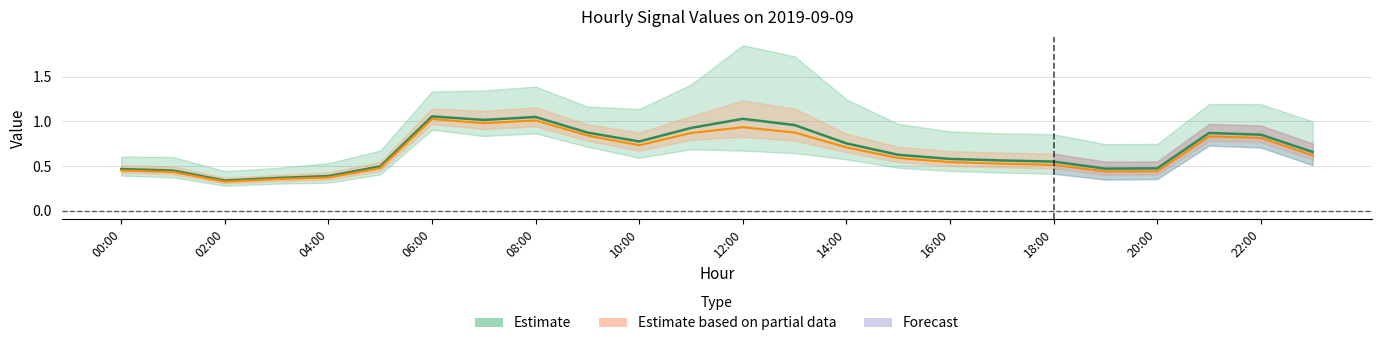

What is the spread (max minus min) of values at 10:00?

0.5